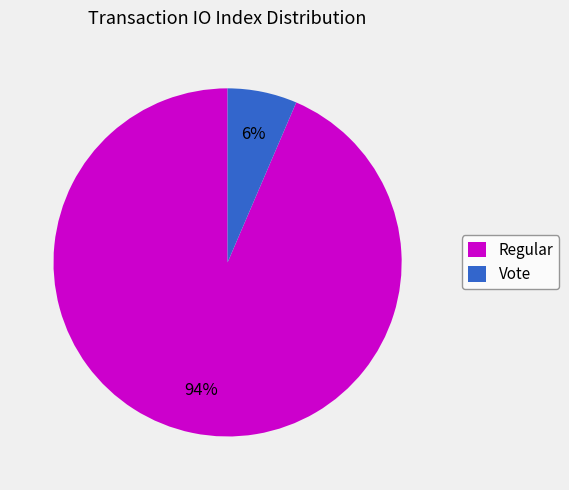

Which slice is the smallest?

Vote